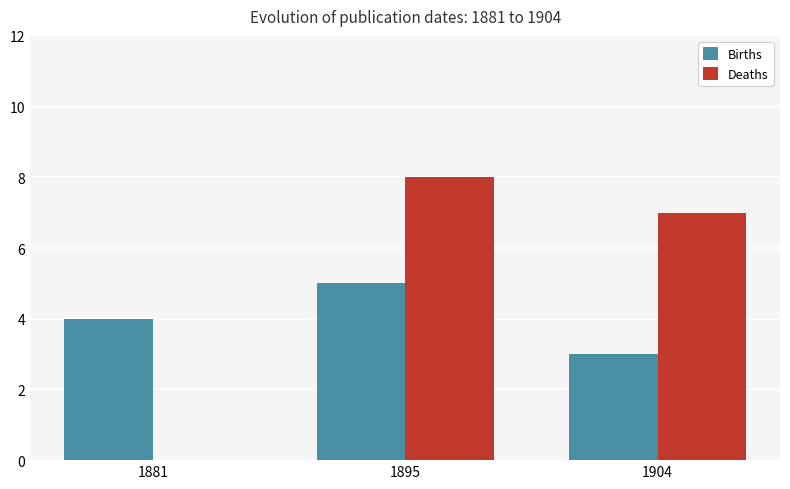

Which category has the highest value across all series?

1895